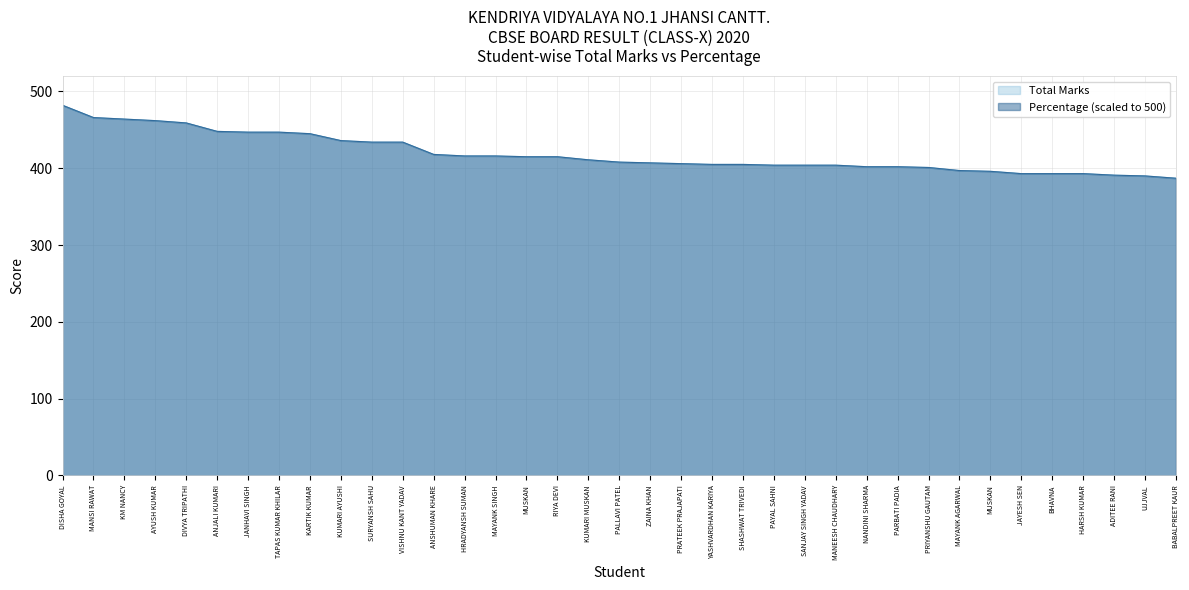

Is the value of Percentage at ZAINA KHAN greater than the value of Total Marks at JAYESH SEN?

Yes